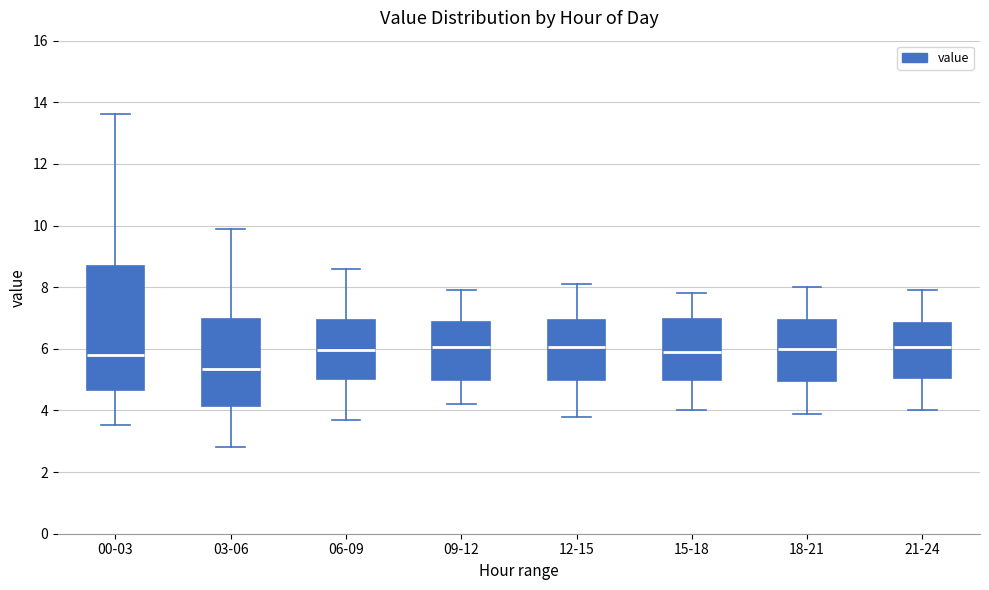

Where is the lower edge of the box for 12-15 on the y-axis? The values are not printed on the chart, so give them approximately, as read against the axis.

5.0